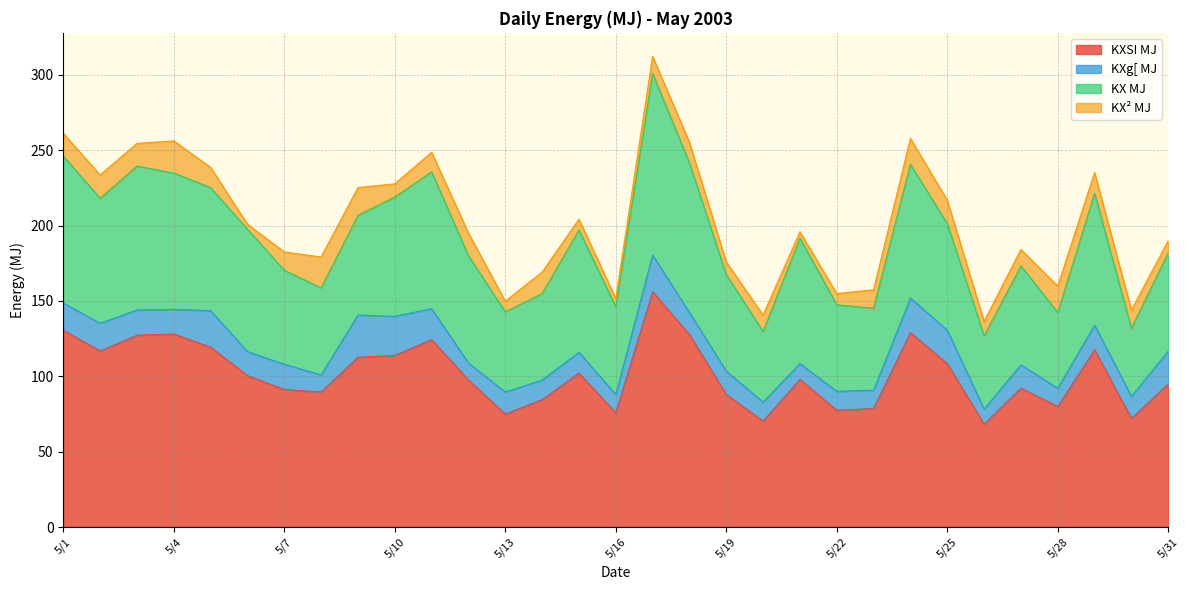

True or false: KX² MJ has a value of 3.5 at 5/18.

False